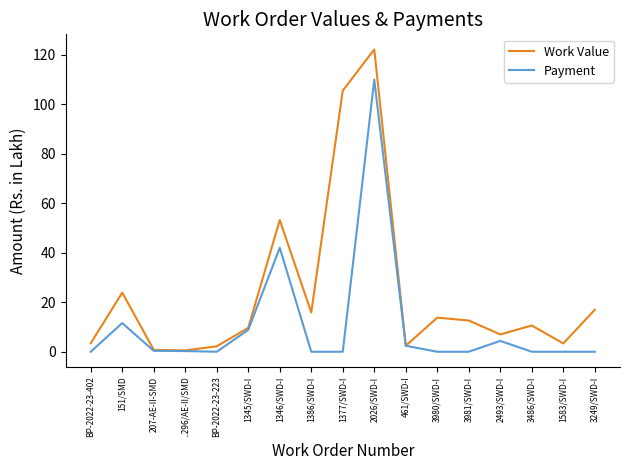

Rank the series by their maximum value, from highest to lowest.

Work Value, Payment